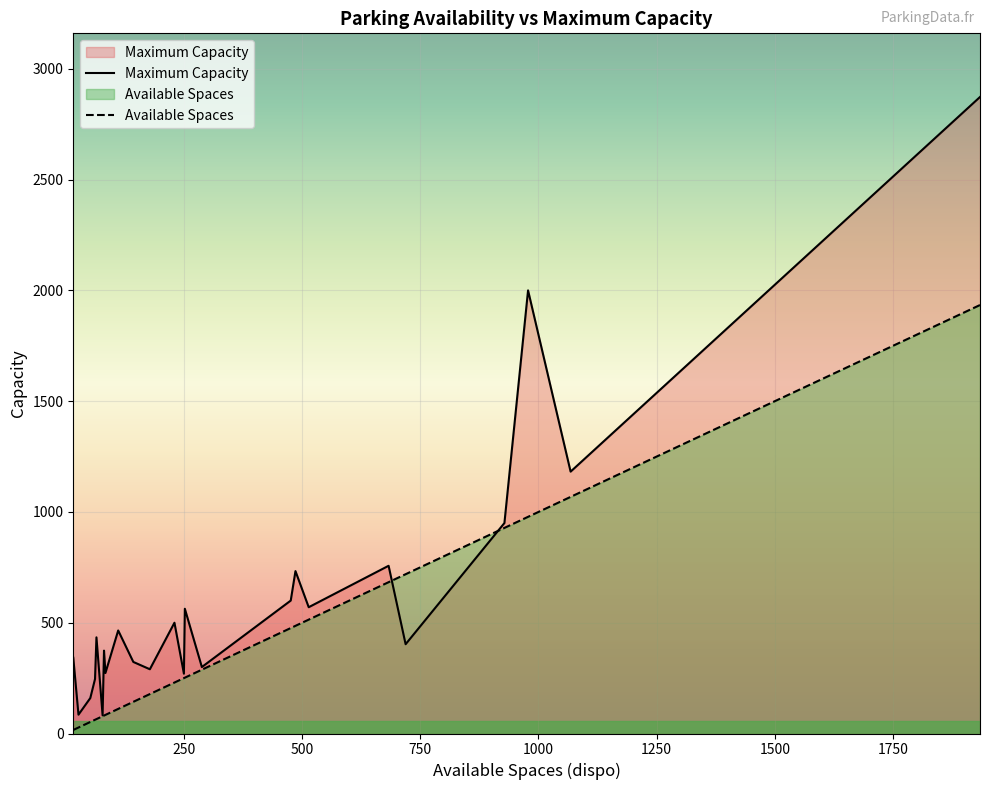

Reading left to right, what are all the values shown in this chart?

Available Spaces: CENTRE=27	St Christophe=683	Euralille=1934	Vieux Lille=62	Rihour-Printemps=288	Plaza=143	Les Tanneurs=252	GRAND RUE=928	Nouveau Siecle=486	Mac Arthur Glen (Lannoy)=719	LA POSTE=78	Hotel de Ville=65	Grand Palais=1068	Gare Lille Flandres=81	Opera=230	Grand Place=16	Bethune-Lafayette=111	Tours=52	Liberte=514	Gare Lille Europe=476	Miss Cavell=84	4CANTONS=978	Republique=178	Petit Paradis=250
Maximum Capacity: CENTRE=85	St Christophe=757	Euralille=2873	Vieux Lille=246	Rihour-Printemps=300	Plaza=323	Les Tanneurs=563	GRAND RUE=950	Nouveau Siecle=733	Mac Arthur Glen (Lannoy)=403	LA POSTE=82	Hotel de Ville=434	Grand Palais=1182	Gare Lille Flandres=374	Opera=500	Grand Place=342	Bethune-Lafayette=465	Tours=160	Liberte=570	Gare Lille Europe=600	Miss Cavell=273	4CANTONS=2000	Republique=290	Petit Paradis=270